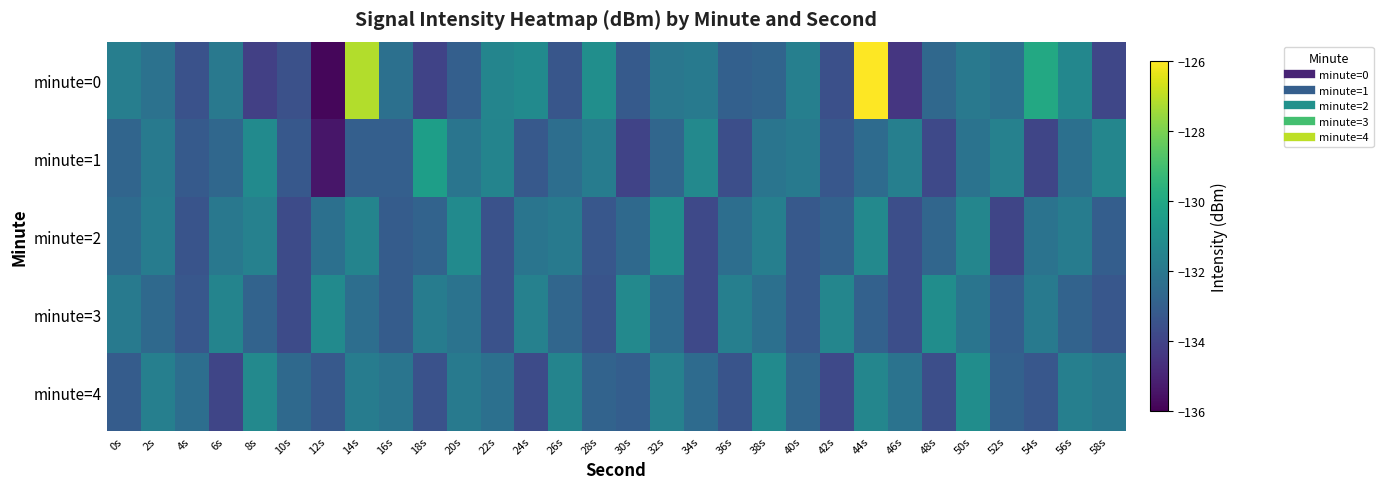

Which series has the largest range (max minus min)?

minute=0